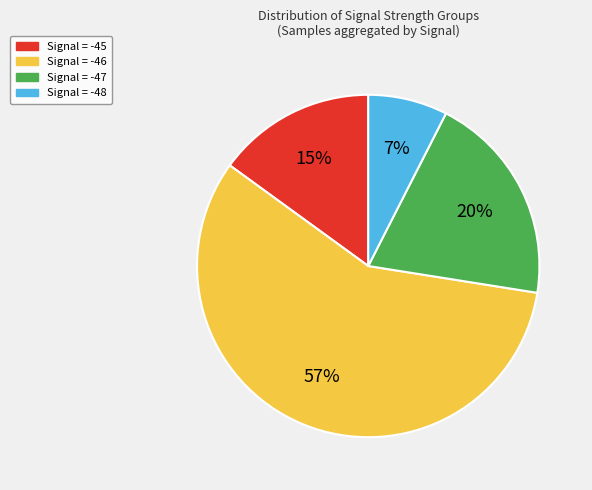

Does any single category account for the majority?

Yes